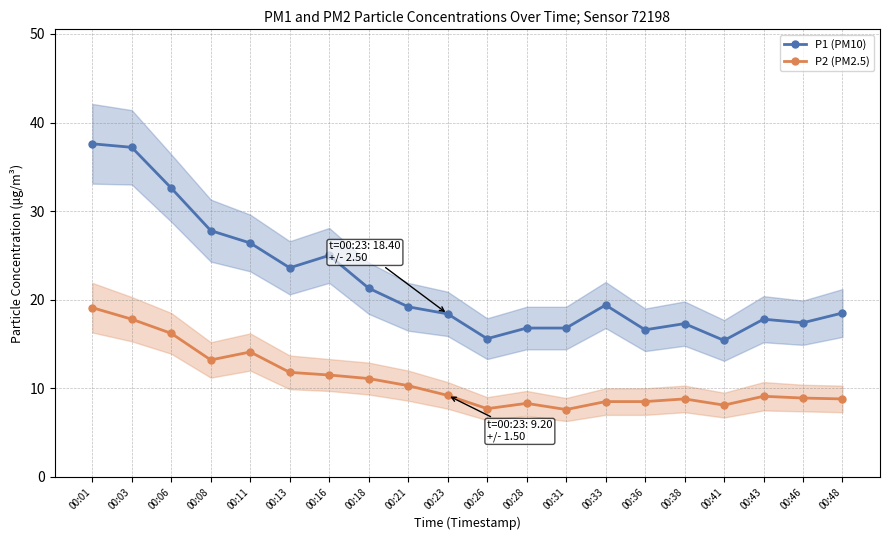

What are all the series names shown in the legend?

P1 (PM10), P2 (PM2.5)